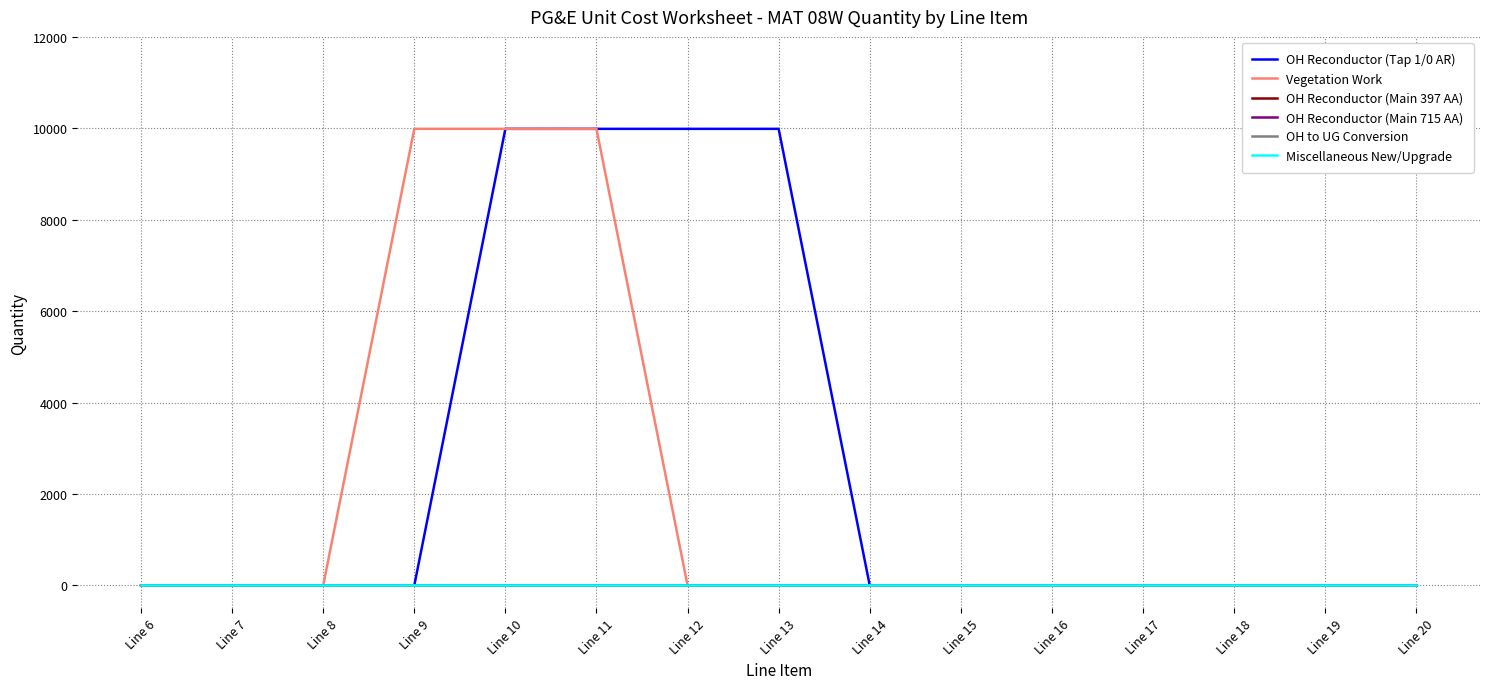

Is this an area chart (filled region under the line)?

No